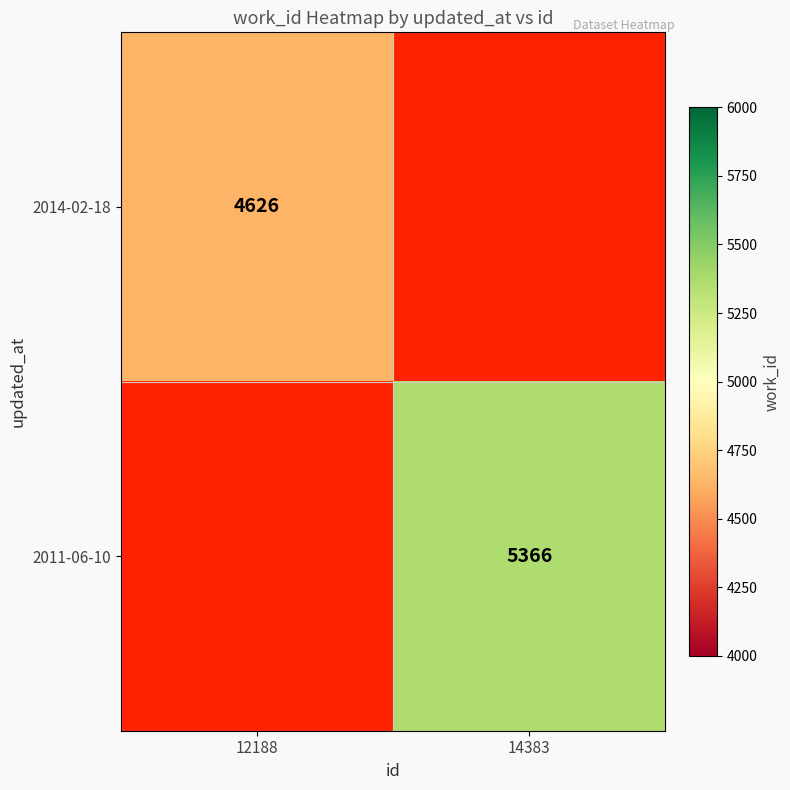

Is the value of 2014-02-18 at 12188 greater than the value of 2011-06-10 at 14383?

No